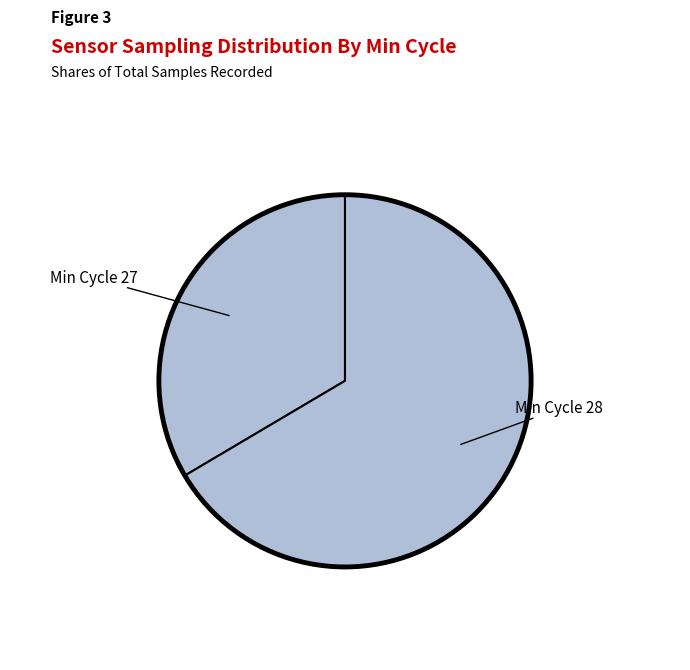

Count the number of slices in the pie.

2